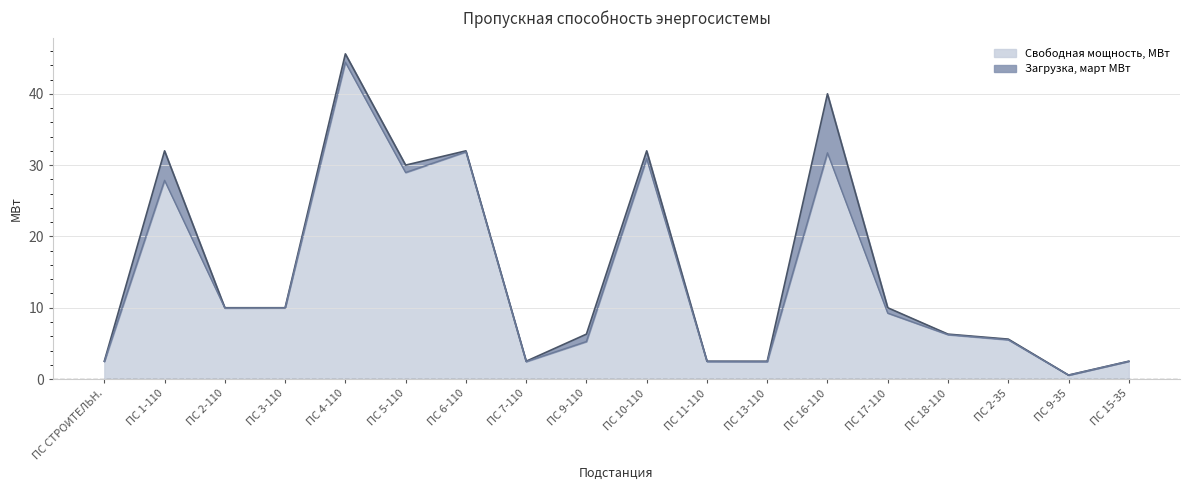

What is the sum of all values?

254.8